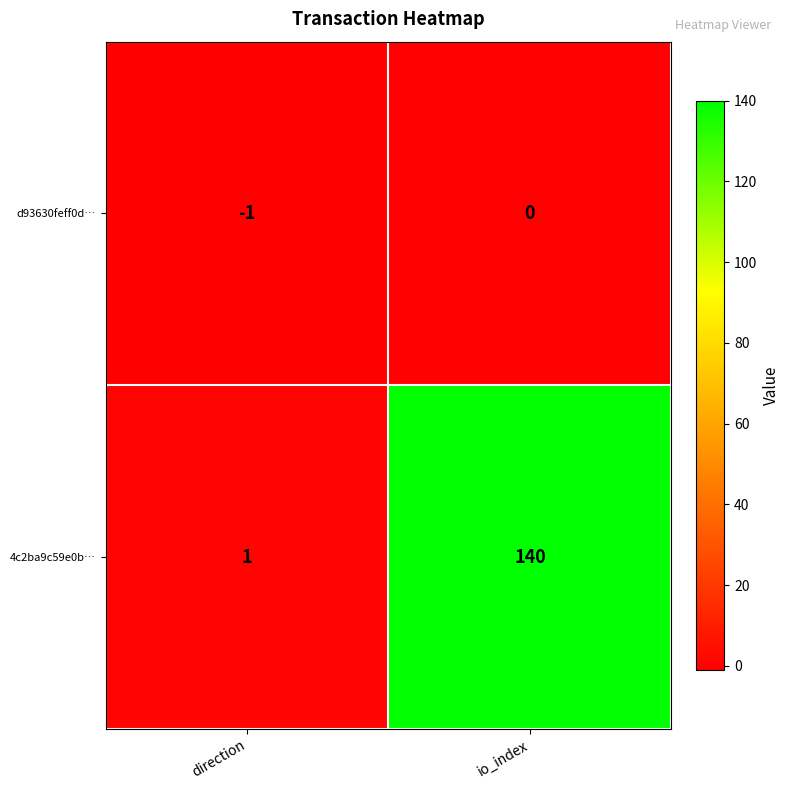

List the series in order of their peak value, lowest first.

d93630feff0d…, 4c2ba9c59e0b…